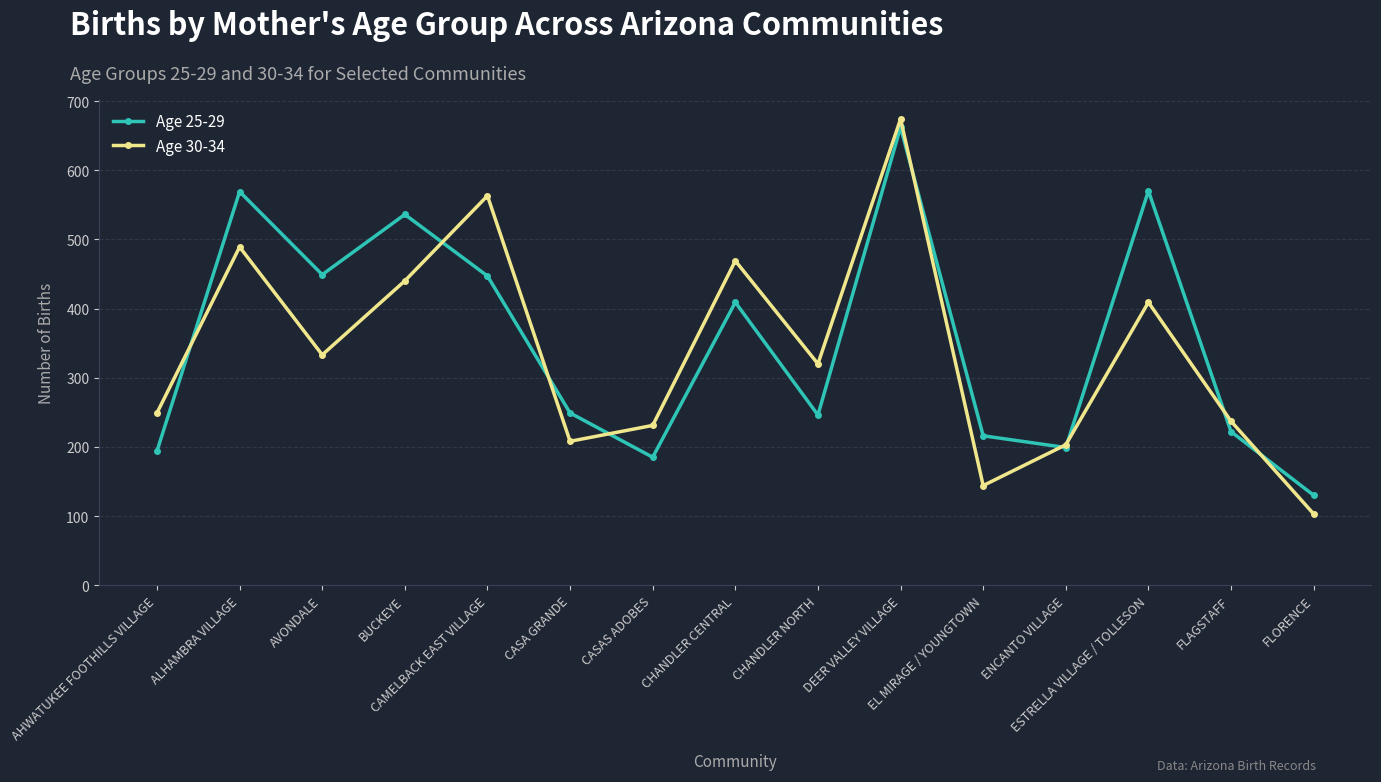

What is the sum of all Age 30-34 values?

5072